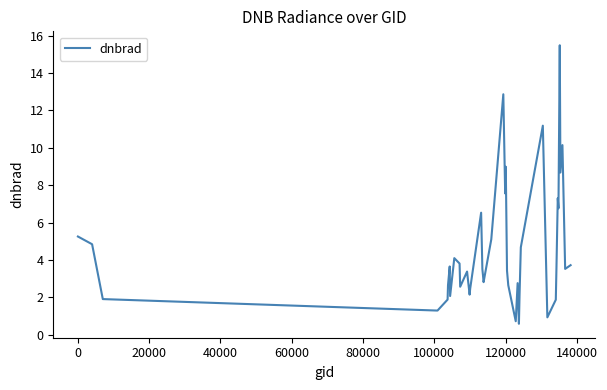

How many lines are shown in the chart?

1